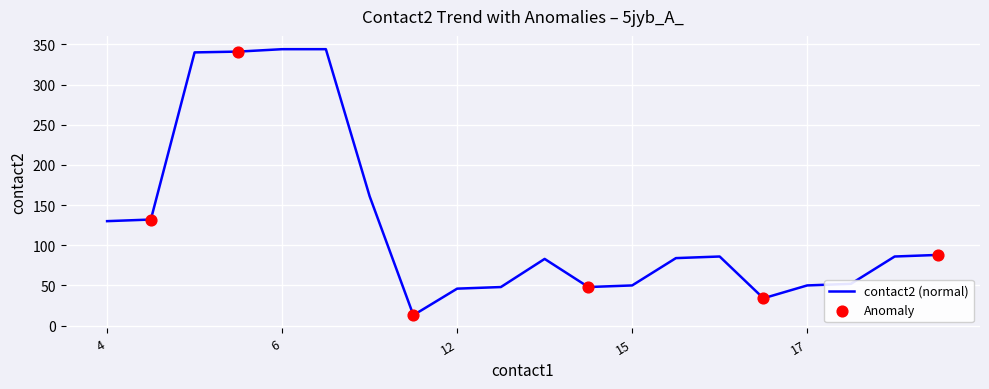

What is the greatest value displayed?

344